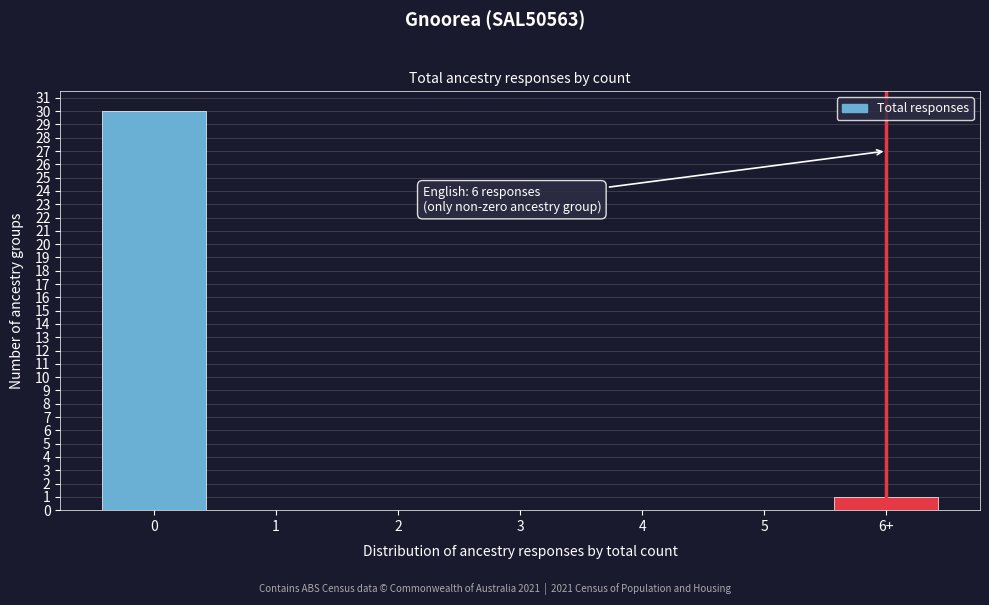

Reading right to left, transcribe all the data shown in this chart.

6+=1	5=0	4=0	3=0	2=0	1=0	0=30